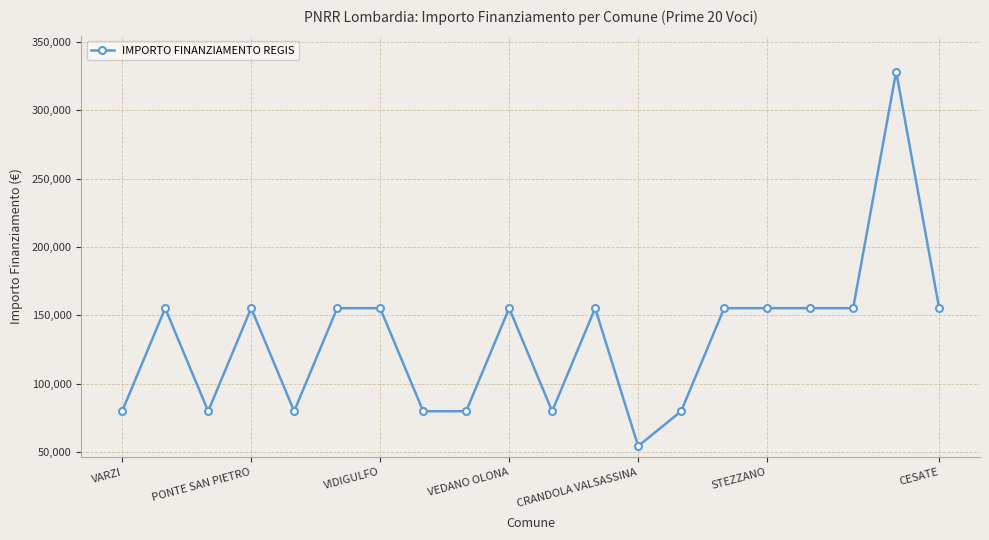

What is the sum of all values?

2649600